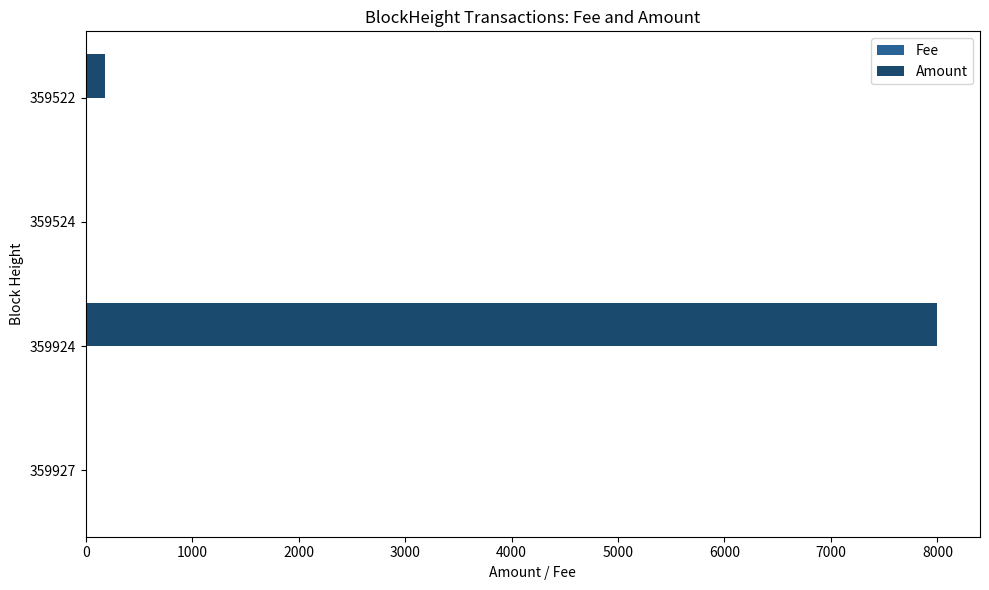

Which series has the largest total across all categories?

Amount